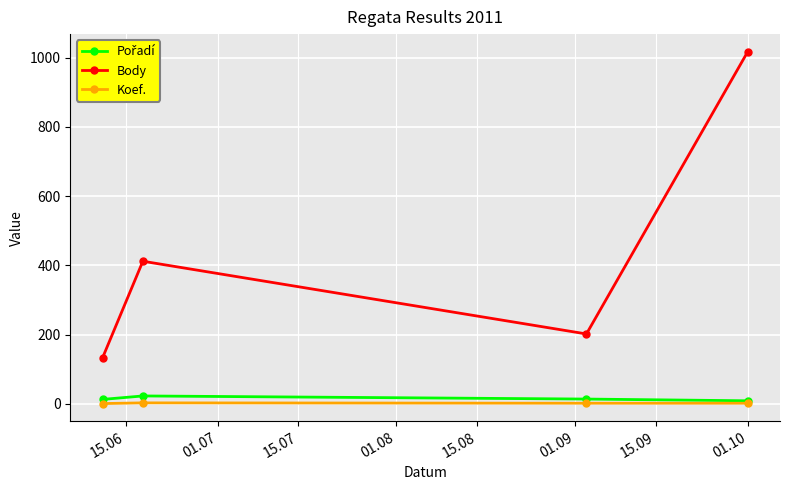

Count the number of data series in this chart.

3